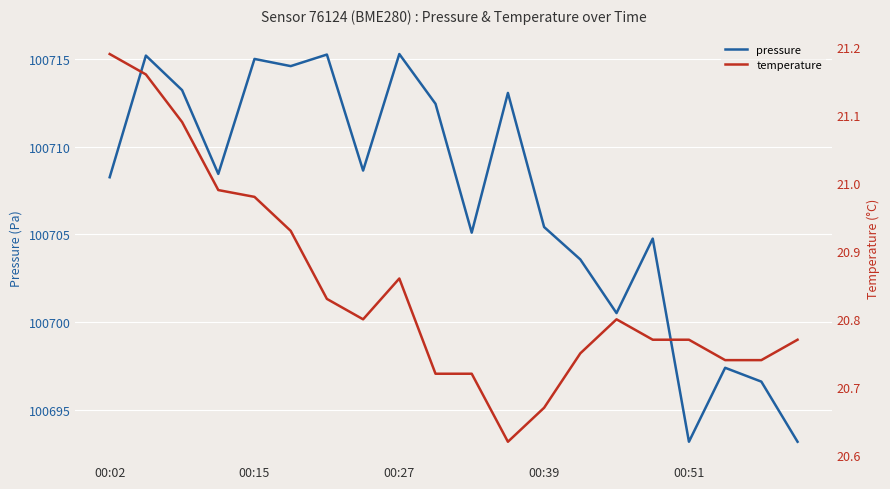

Between 6 and 15, which series saw the biggest shift?

pressure